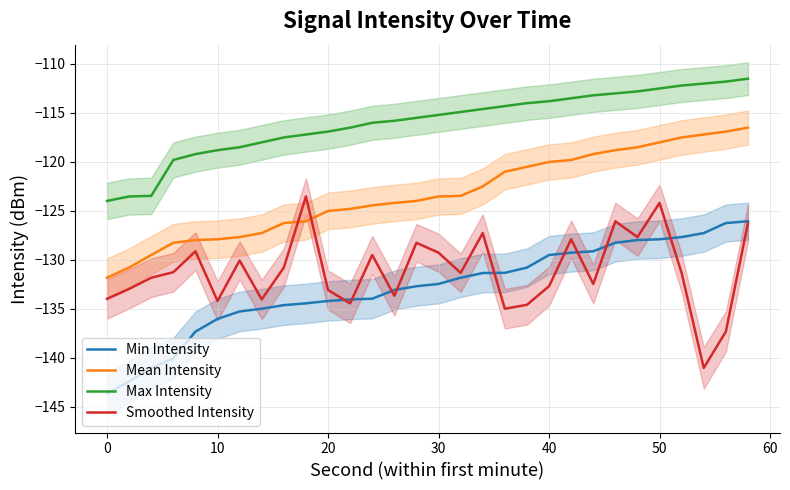

What is the maximum value for Max Intensity?

-111.5